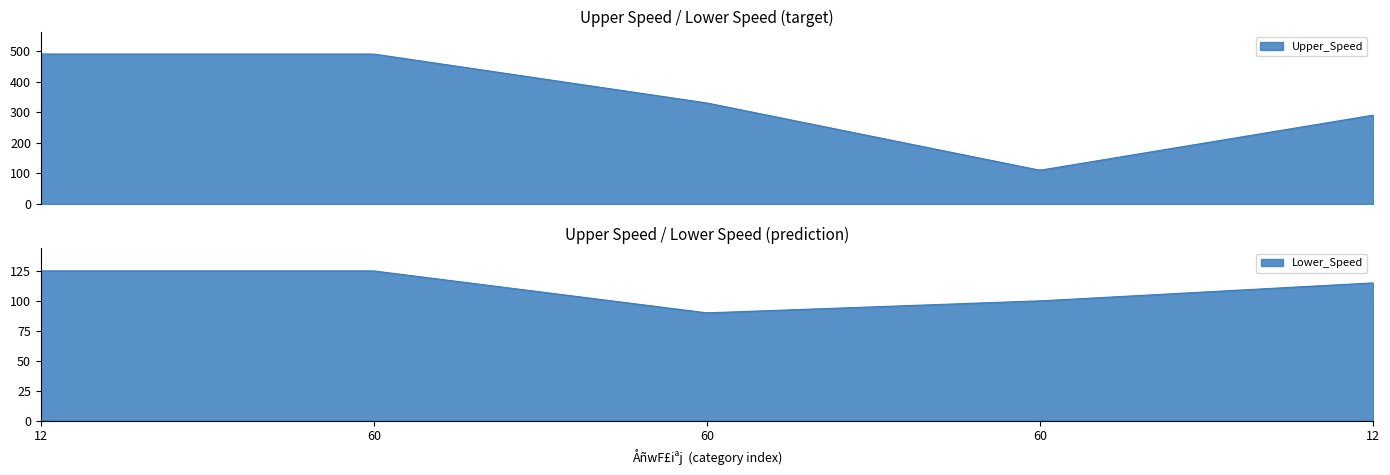

What value does the Lower_Speed series have at 12?

115